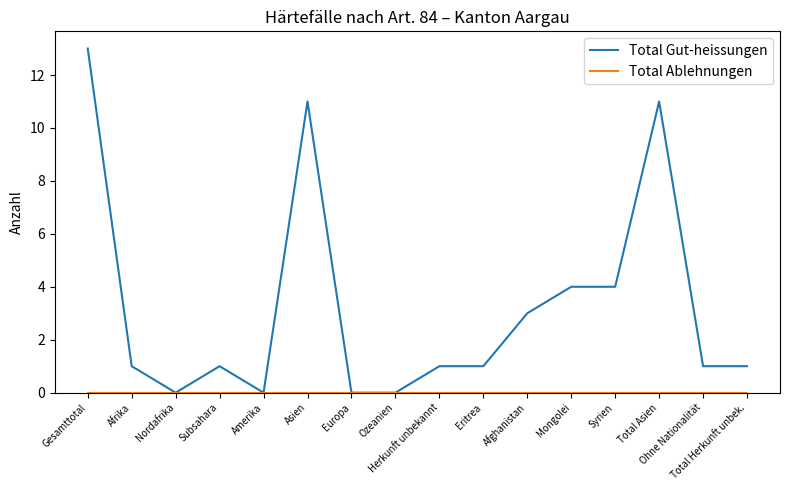

What is the total value across all series at Eritrea?

1